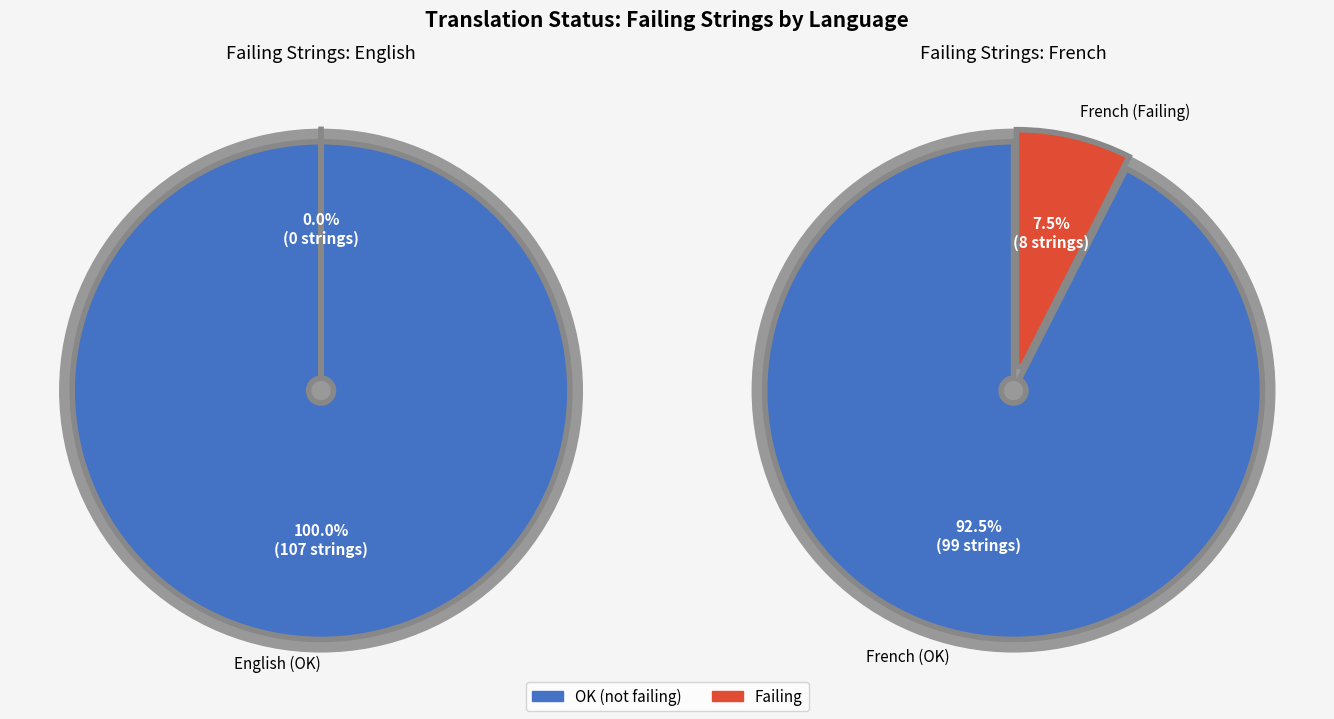

What percentage do English and French together represent?

100.0%